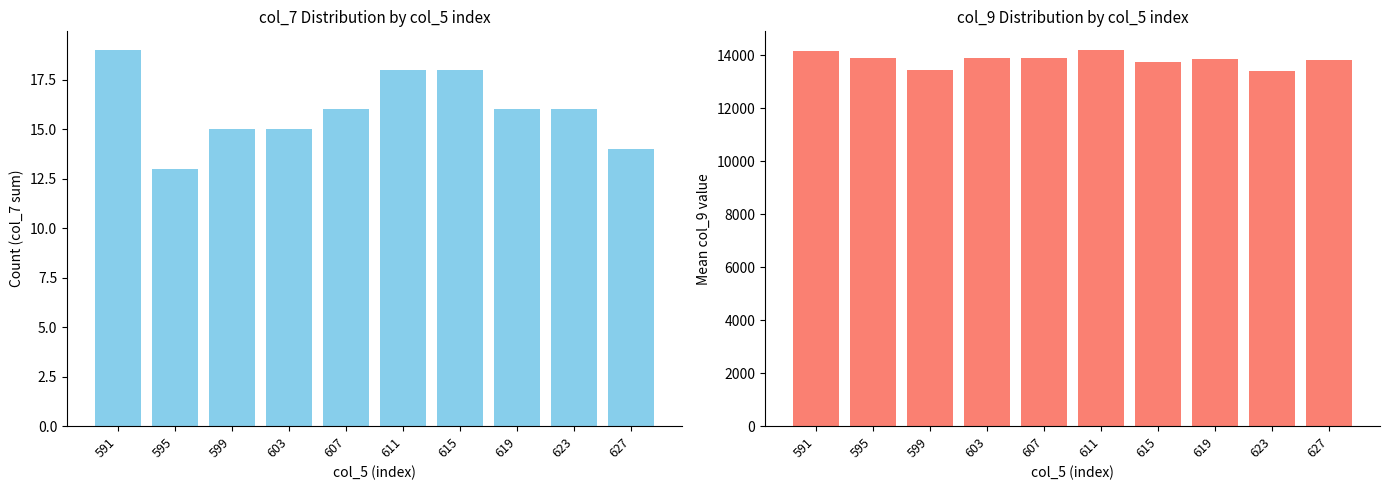

Which series has the largest range (max minus min)?

col_9